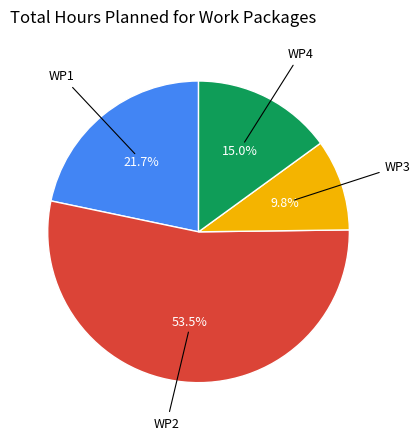

Is there a majority slice in this chart?

Yes